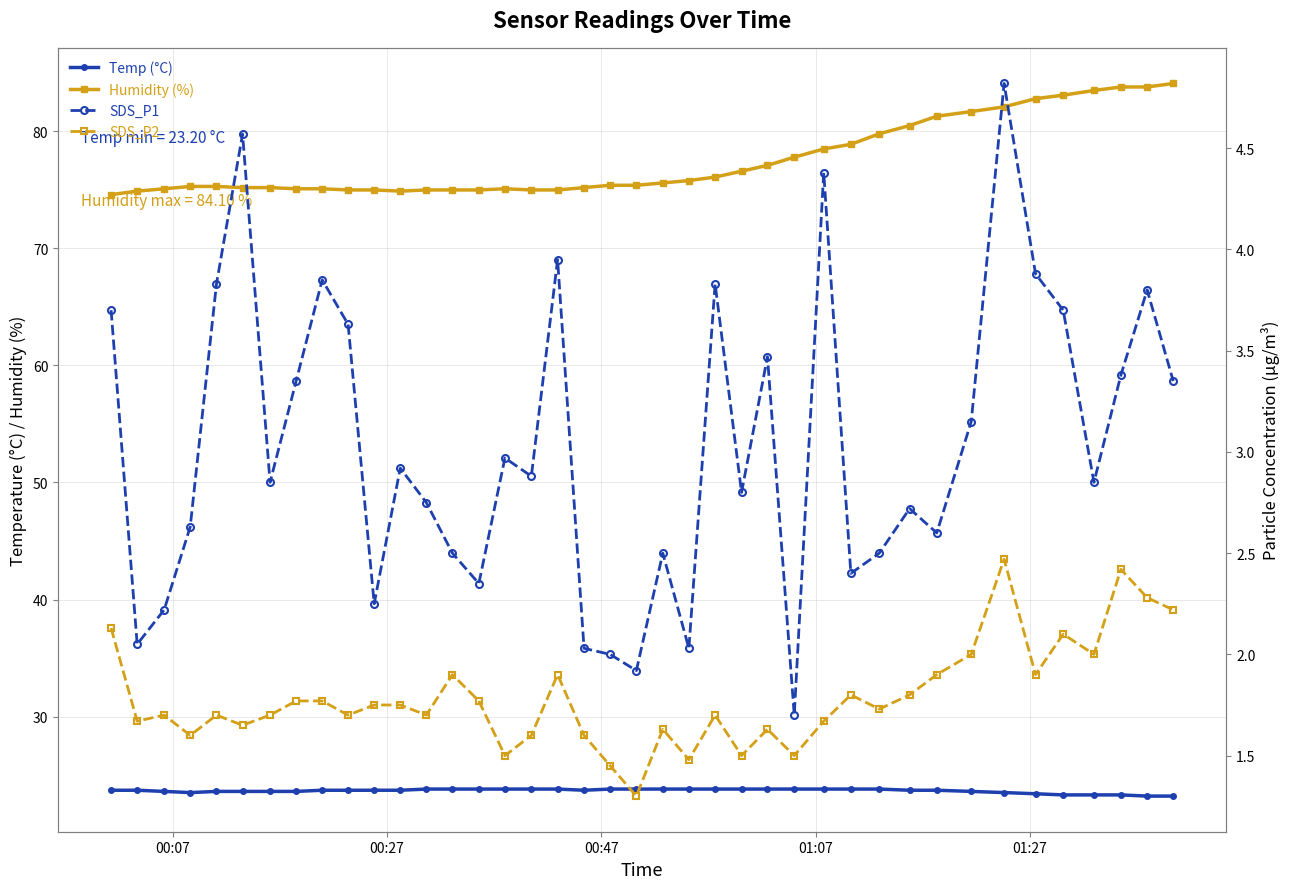

True or false: Temp (°C) has a value of 42.1 at 21.

False